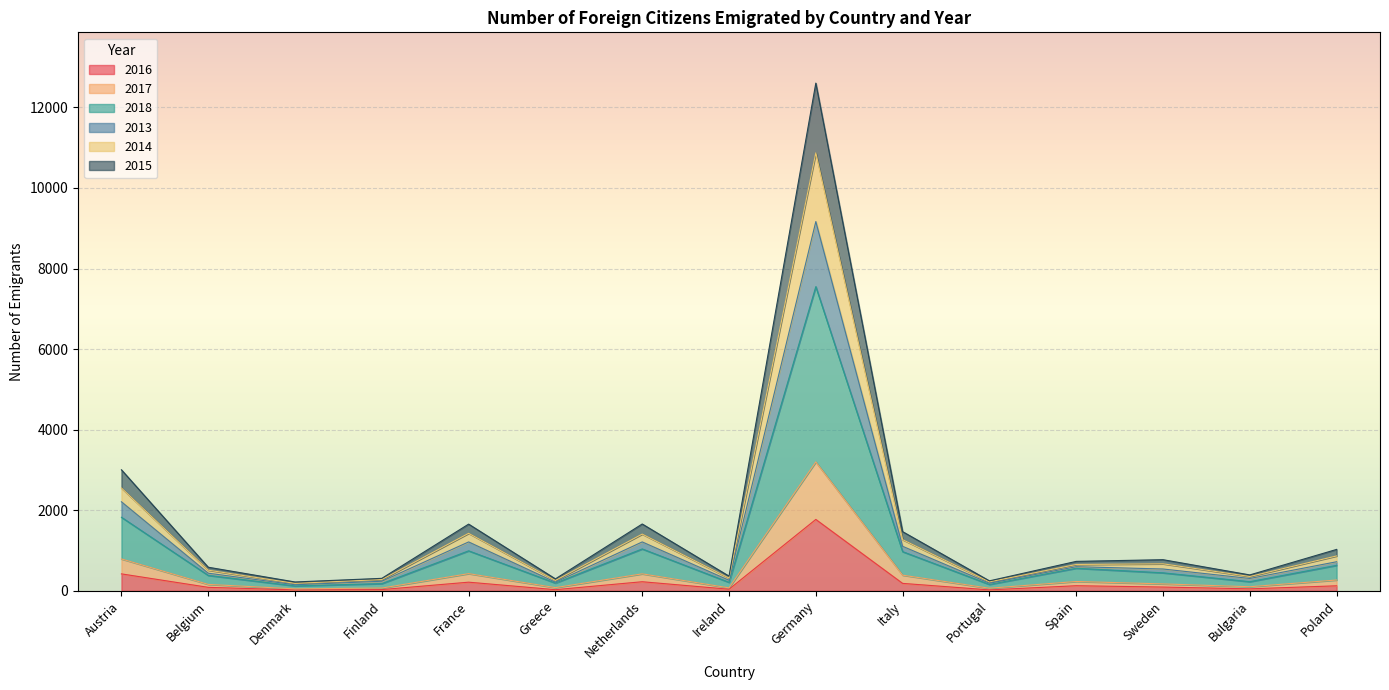

Is it true that 2018 equals 382 at United Kingdom?

False